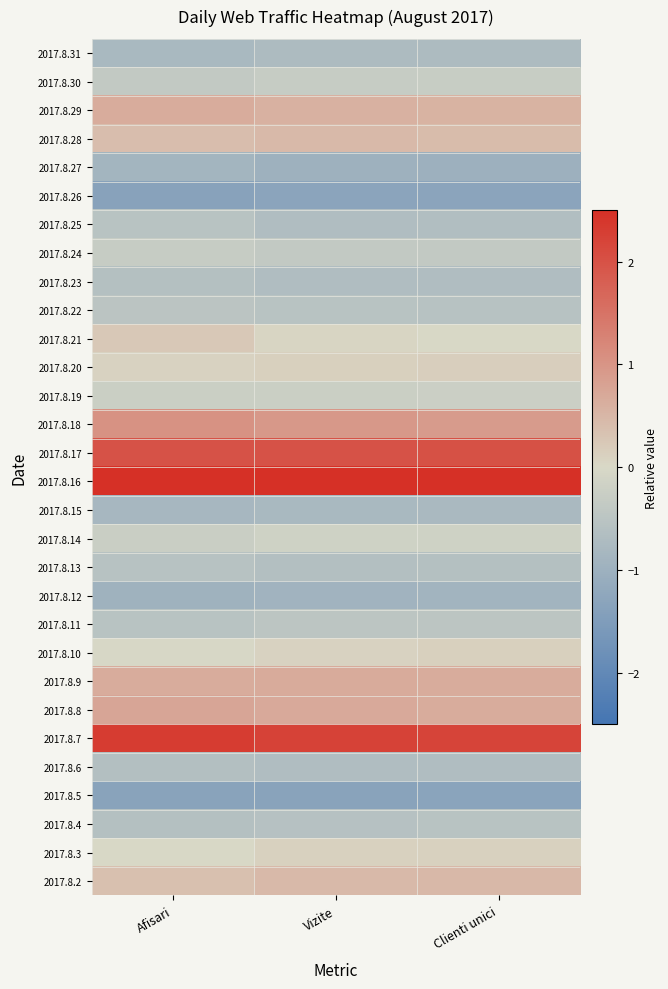

Reading left to right, extract all data points from this chart.

2017.8.31: Afisari=-0.8	Vizite=-0.7	Clienti unici=-0.7
2017.8.30: Afisari=-0.4	Vizite=-0.3	Clienti unici=-0.3
2017.8.29: Afisari=0.7	Vizite=0.6	Clienti unici=0.6
2017.8.28: Afisari=0.4	Vizite=0.5	Clienti unici=0.4
2017.8.27: Afisari=-0.9	Vizite=-1.0	Clienti unici=-1.0
2017.8.26: Afisari=-1.4	Vizite=-1.3	Clienti unici=-1.3
2017.8.25: Afisari=-0.5	Vizite=-0.7	Clienti unici=-0.6
2017.8.24: Afisari=-0.3	Vizite=-0.4	Clienti unici=-0.4
2017.8.23: Afisari=-0.6	Vizite=-0.7	Clienti unici=-0.7
2017.8.22: Afisari=-0.5	Vizite=-0.5	Clienti unici=-0.6
2017.8.21: Afisari=0.2	Vizite=0.1	Clienti unici=0.0
2017.8.20: Afisari=0.1	Vizite=0.1	Clienti unici=0.1
2017.8.19: Afisari=-0.2	Vizite=-0.2	Clienti unici=-0.2
2017.8.18: Afisari=1.0	Vizite=0.9	Clienti unici=0.9
2017.8.17: Afisari=2.0	Vizite=2.0	Clienti unici=2.0
2017.8.16: Afisari=2.9	Vizite=3.0	Clienti unici=3.1
2017.8.15: Afisari=-0.8	Vizite=-0.8	Clienti unici=-0.8
2017.8.14: Afisari=-0.3	Vizite=-0.2	Clienti unici=-0.2
2017.8.13: Afisari=-0.6	Vizite=-0.6	Clienti unici=-0.6
2017.8.12: Afisari=-1.0	Vizite=-0.9	Clienti unici=-0.9
2017.8.11: Afisari=-0.5	Vizite=-0.5	Clienti unici=-0.5
2017.8.10: Afisari=-0.0	Vizite=0.1	Clienti unici=0.1
2017.8.9: Afisari=0.6	Vizite=0.7	Clienti unici=0.7
2017.8.8: Afisari=0.7	Vizite=0.7	Clienti unici=0.7
2017.8.7: Afisari=2.3	Vizite=2.2	Clienti unici=2.2
2017.8.6: Afisari=-0.6	Vizite=-0.7	Clienti unici=-0.7
2017.8.5: Afisari=-1.3	Vizite=-1.3	Clienti unici=-1.3
2017.8.4: Afisari=-0.6	Vizite=-0.6	Clienti unici=-0.5
2017.8.3: Afisari=-0.0	Vizite=0.1	Clienti unici=0.1
2017.8.2: Afisari=0.4	Vizite=0.5	Clienti unici=0.5